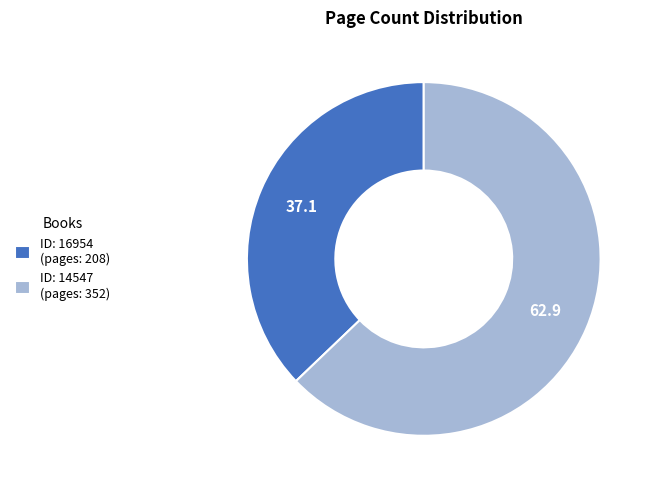

How many slices are in this pie chart?

2